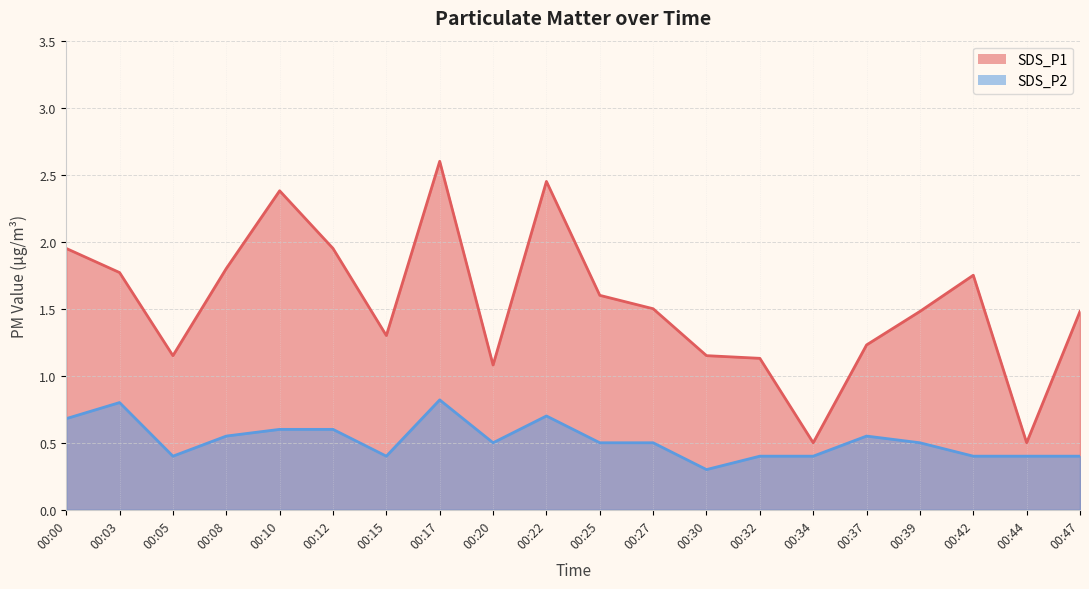

How many data points in SDS_P1 are above 1?

18